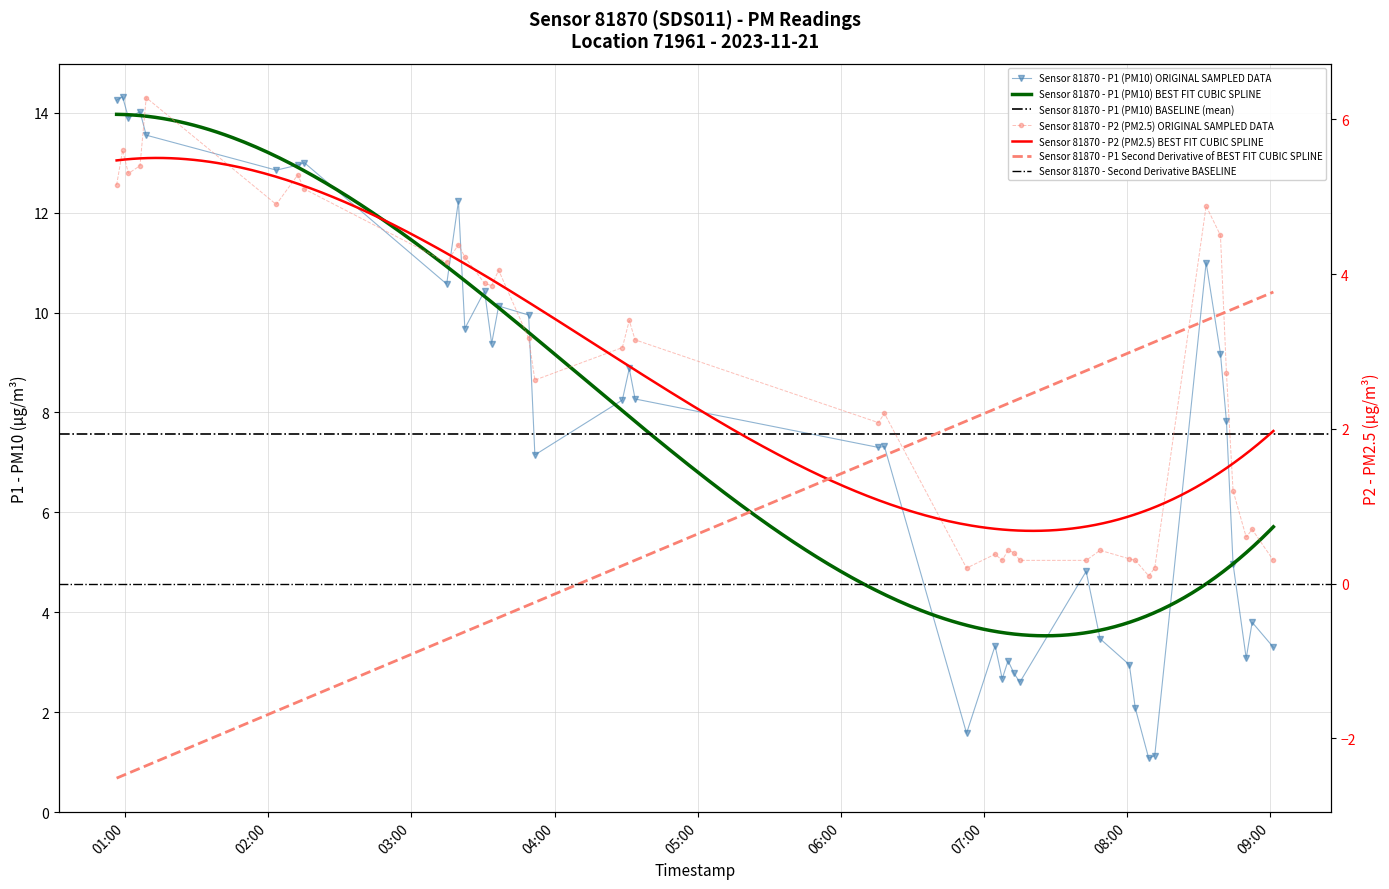

At which label does P2 first exceed 3?

2023-11-21T00:56:29